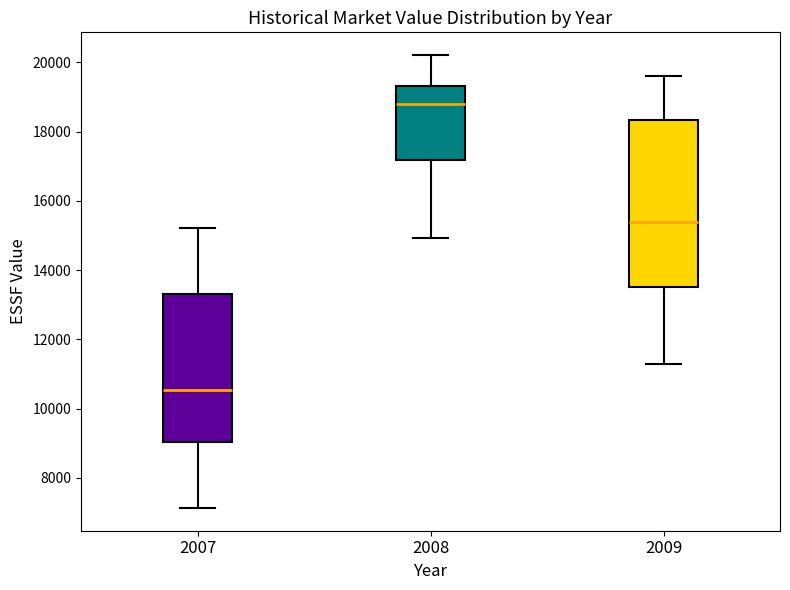

Where does the upper whisker of the box at x = 2009 end on the y-axis? The values are not printed on the chart, so give them approximately, as read against the axis.

19600